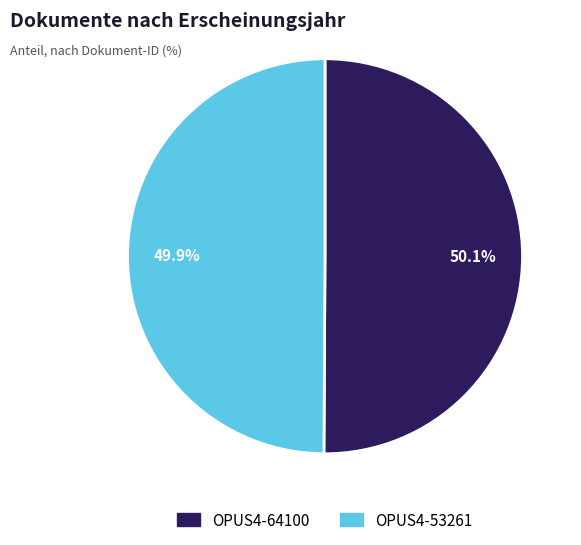

Count the number of slices in the pie.

2